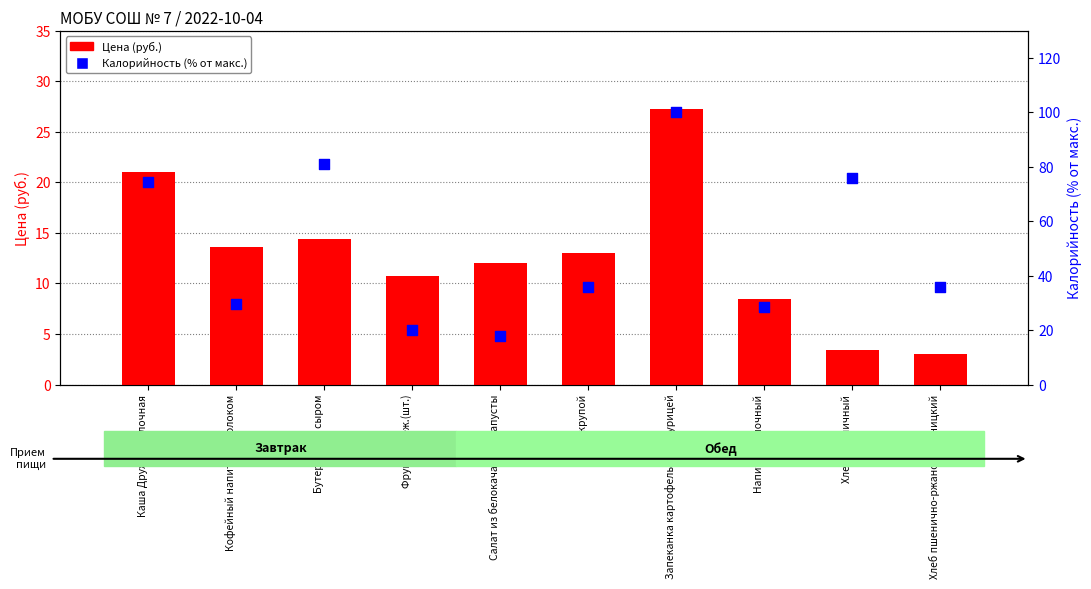

What are all the series names shown in the legend?

Цена (руб.), Калорийность (% от макс.)